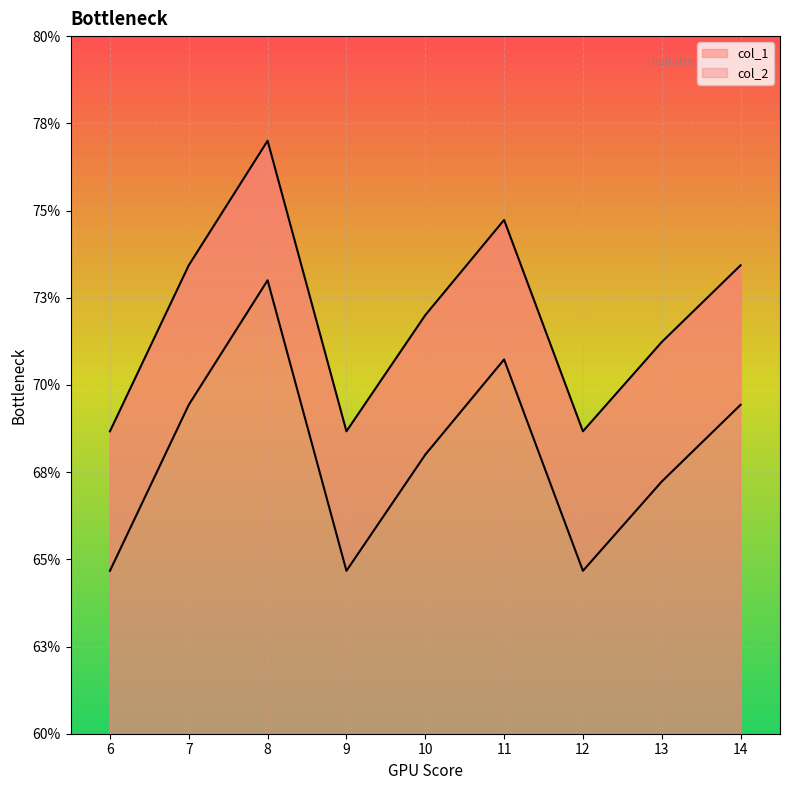

Where is the first local maximum for col_2?

8